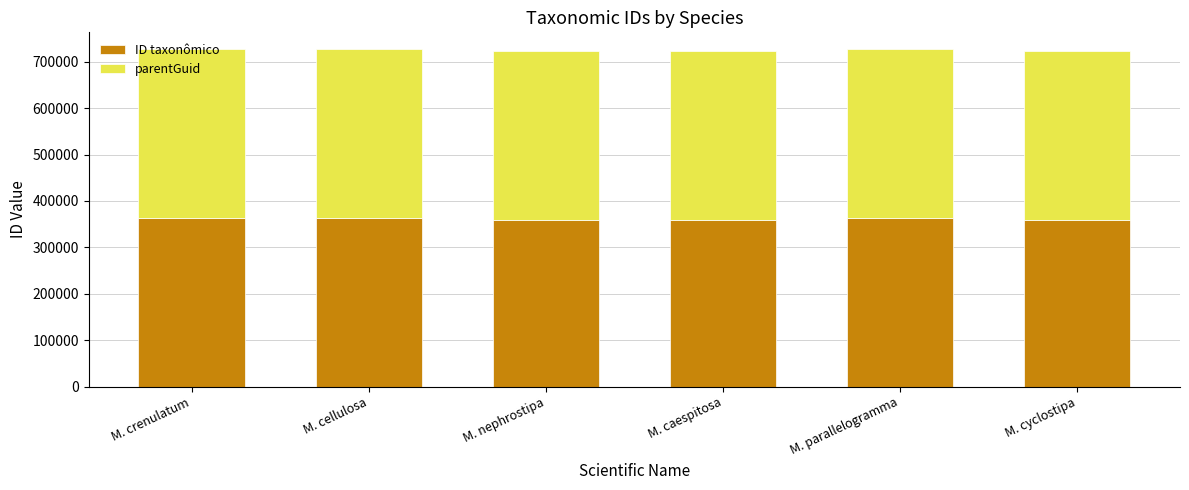

Read the ID taxonômico value at M. nephrostipa.

358900